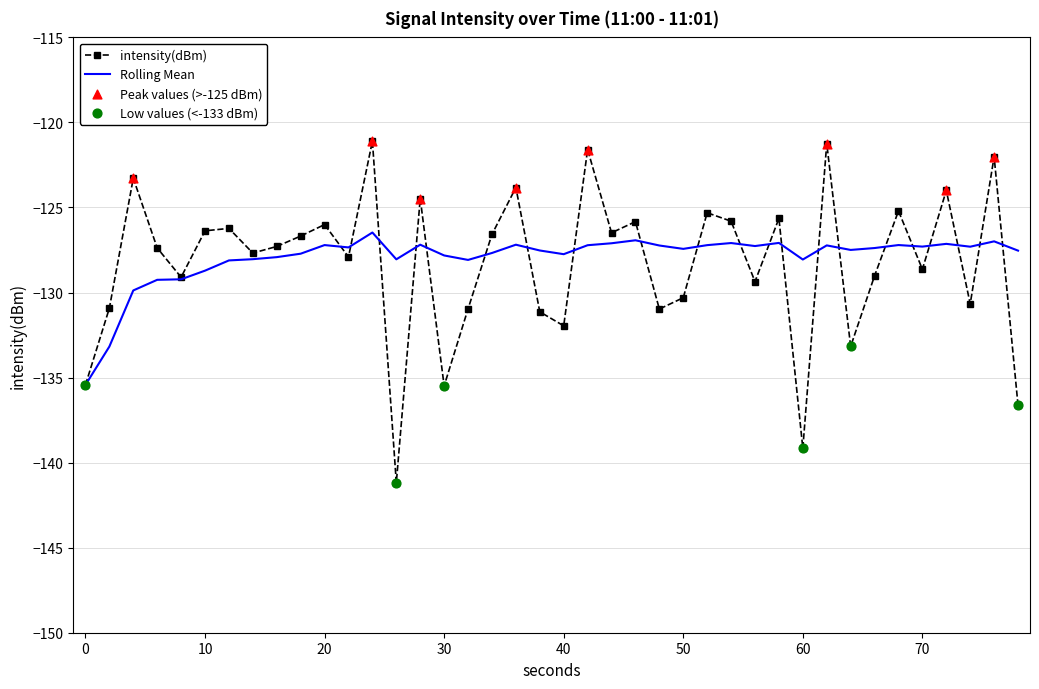

Which series has the widest spread of values?

intensity(dBm)